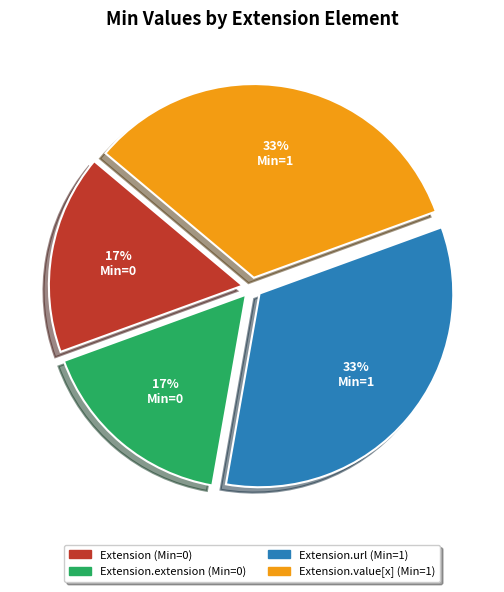

Is there a majority slice in this chart?

No